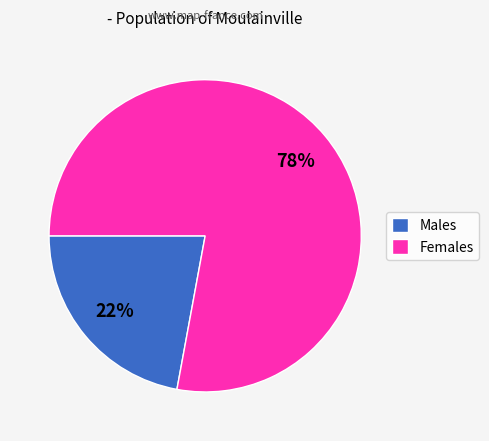

Which has a higher value, Females or Males?

Females